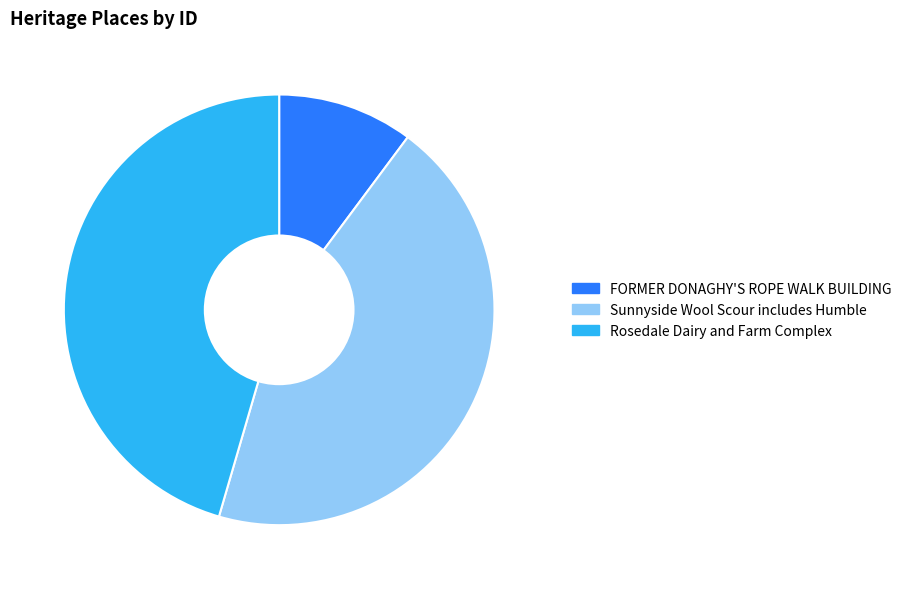

Which slice is the smallest?

FORMER DONAGHY'S ROPE WALK BUILDING